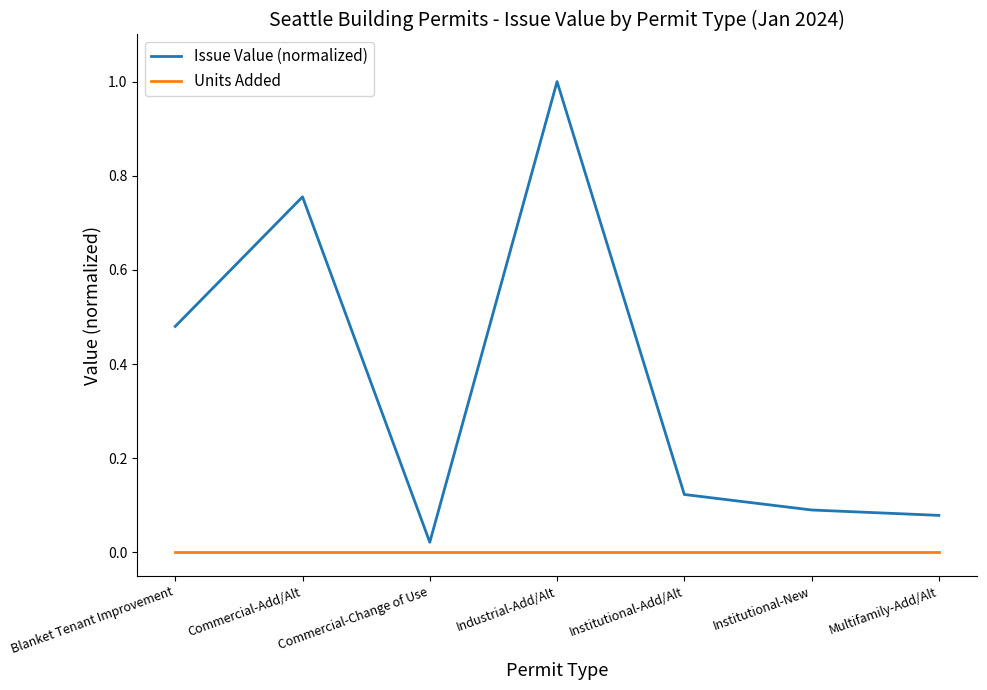

What position from the left is Commercial-Add/Alt?

2